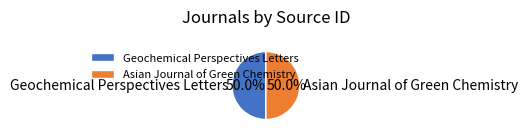

To the nearest percent, what is the combined percentage of Asian Journal of Green Chemistry and Geochemical Perspectives Letters?

100%